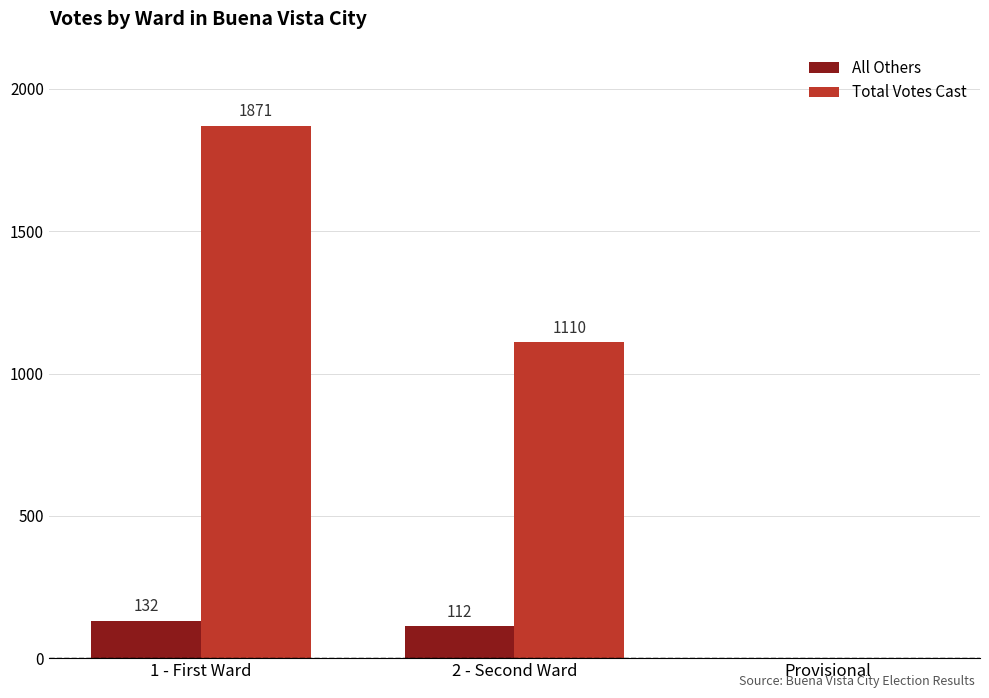

Between 1 - First Ward and 2 - Second Ward, which series saw the biggest shift?

Total Votes Cast